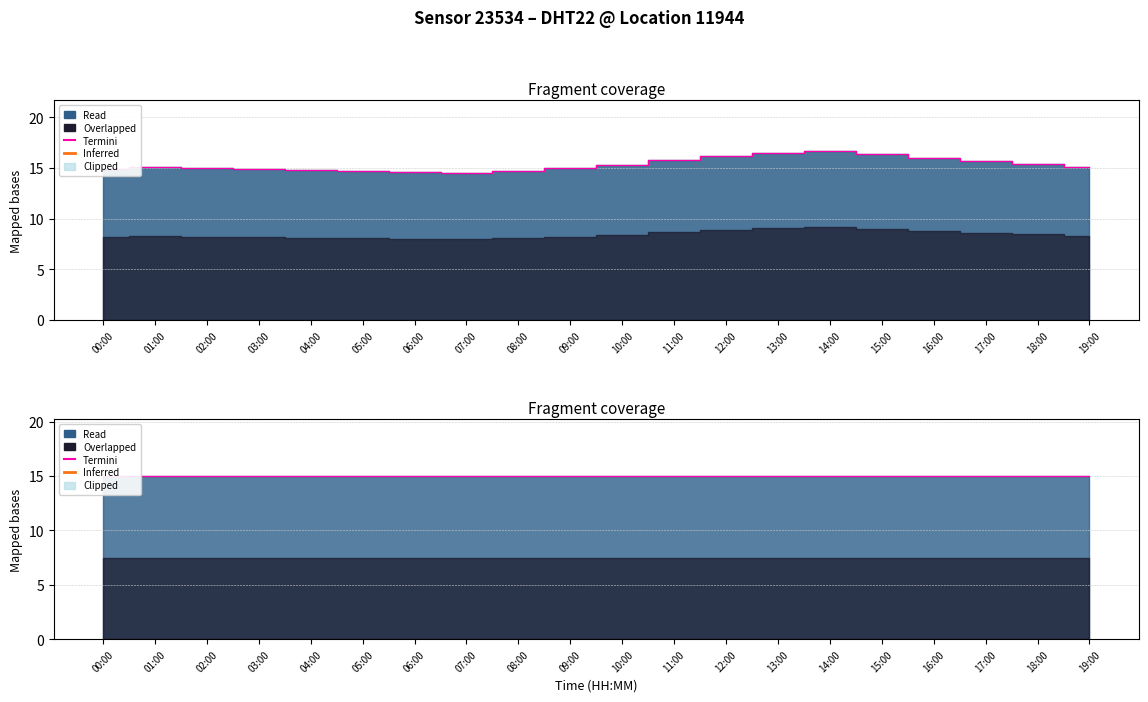

What is the difference between the maximum and minimum values?

2.2